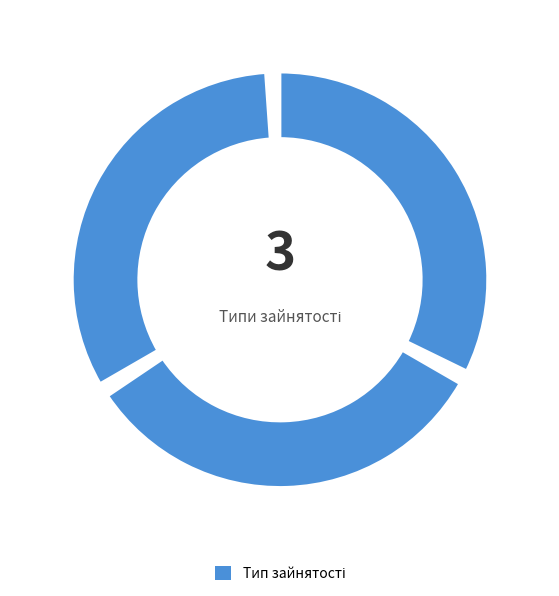

The Суміщення slice represents 44% of the pie. True or false?

False